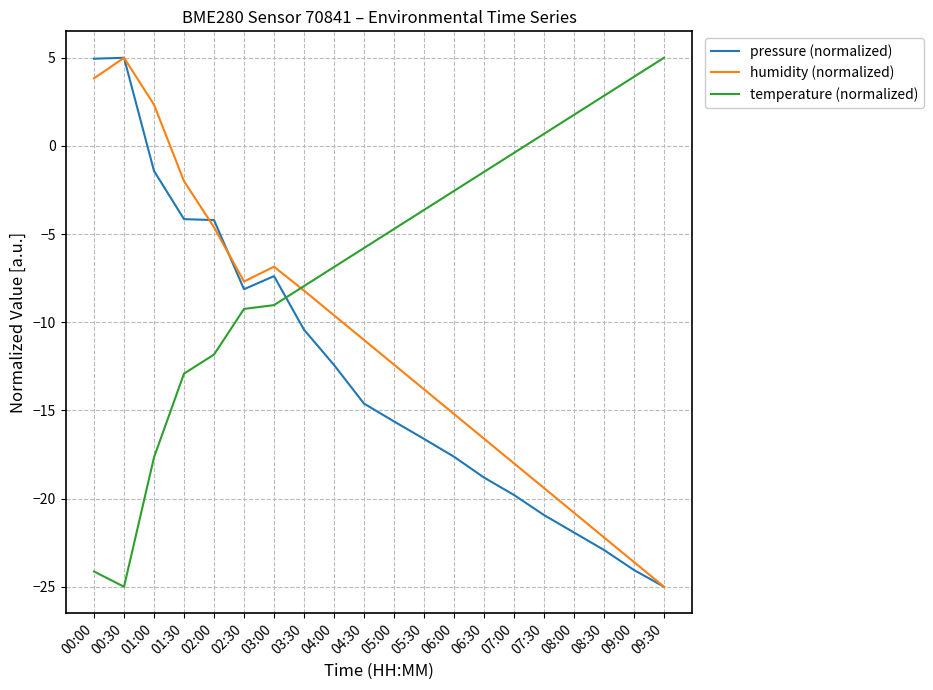

What is the maximum value for humidity (normalized)?

5.0